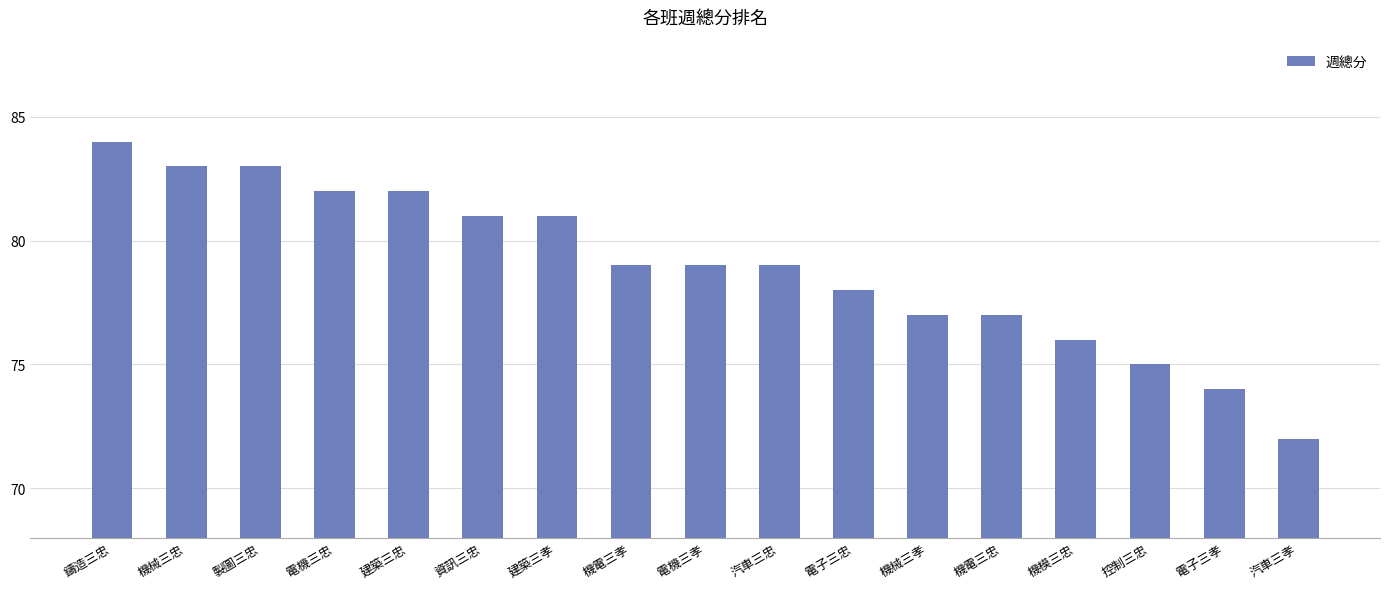

Reading right to left, what are all the values shown in this chart?

汽車三孝=72	電子三孝=74	控制三忠=75	機模三忠=76	機電三忠=77	機械三孝=77	電子三忠=78	汽車三忠=79	電機三孝=79	機電三孝=79	建築三孝=81	資訊三忠=81	建築三忠=82	電機三忠=82	製圖三忠=83	機械三忠=83	鑄造三忠=84